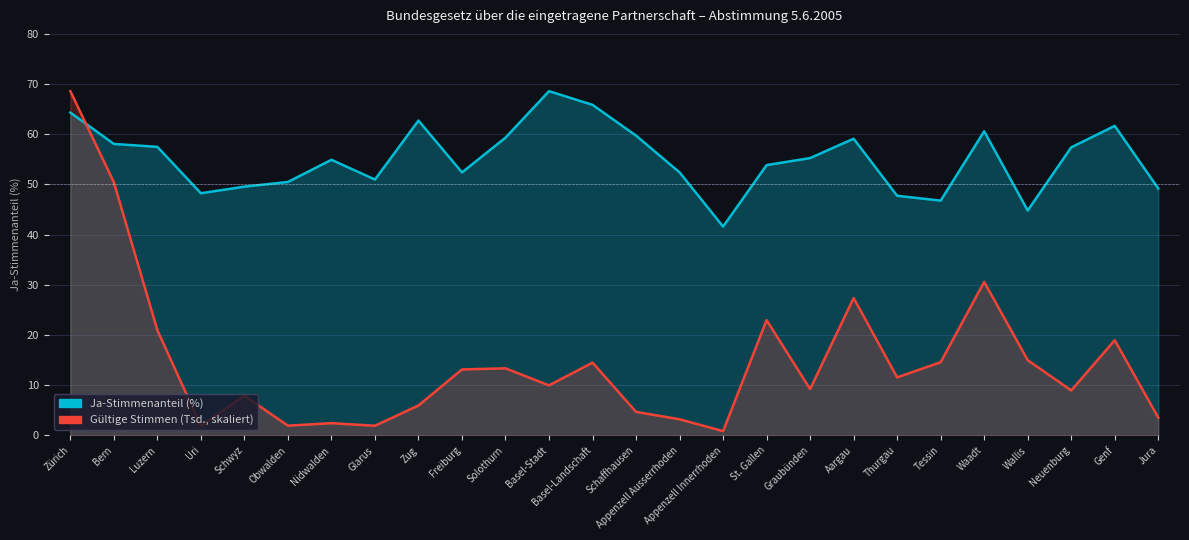

Where is the first local minimum for Ja-Stimmenanteil (%)?

Uri